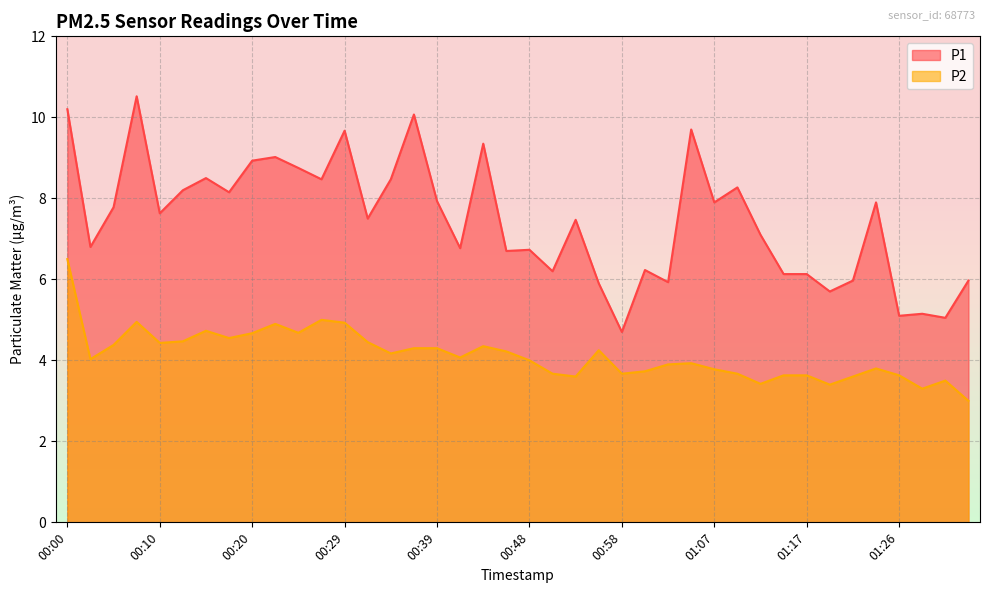

What is the minimum value for P1?

4.7